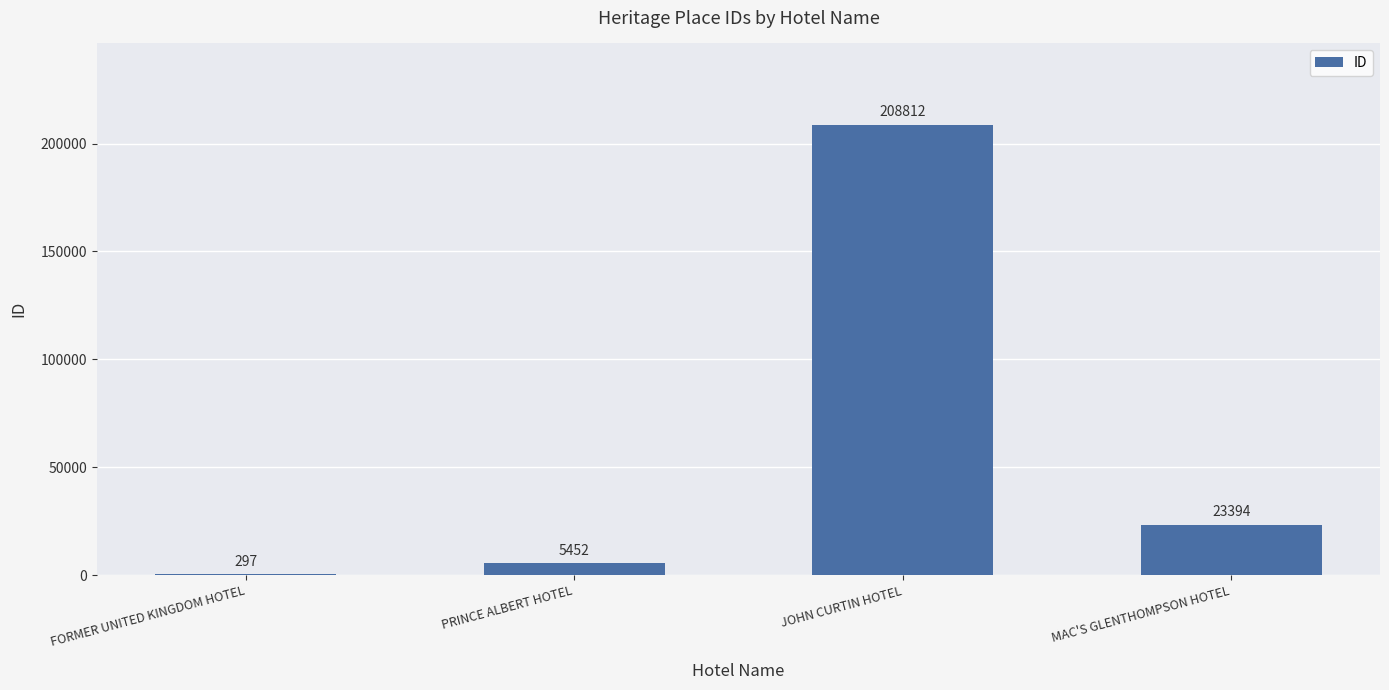

Reading left to right, what are all the values shown in this chart?

297	5452	208812	23394